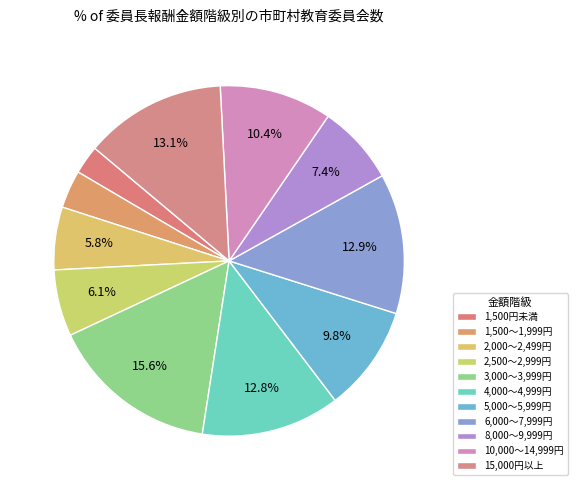

What percentage is the 5,000～5,999円 slice, to the nearest percent?

10%